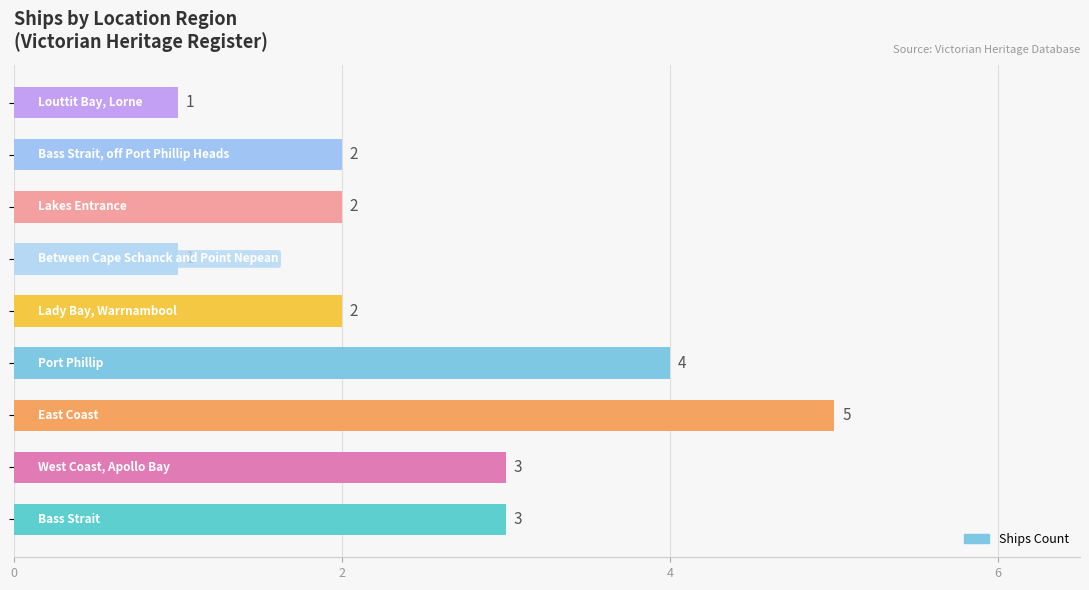

Does the chart contain any negative values?

No